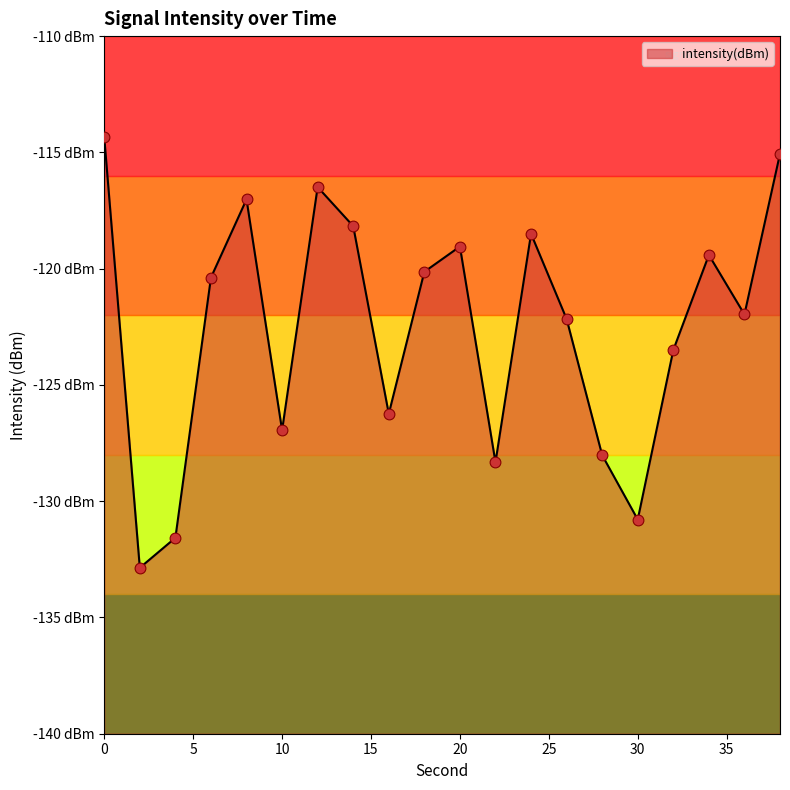

What is the change in value from 20 to 28?

-9.0